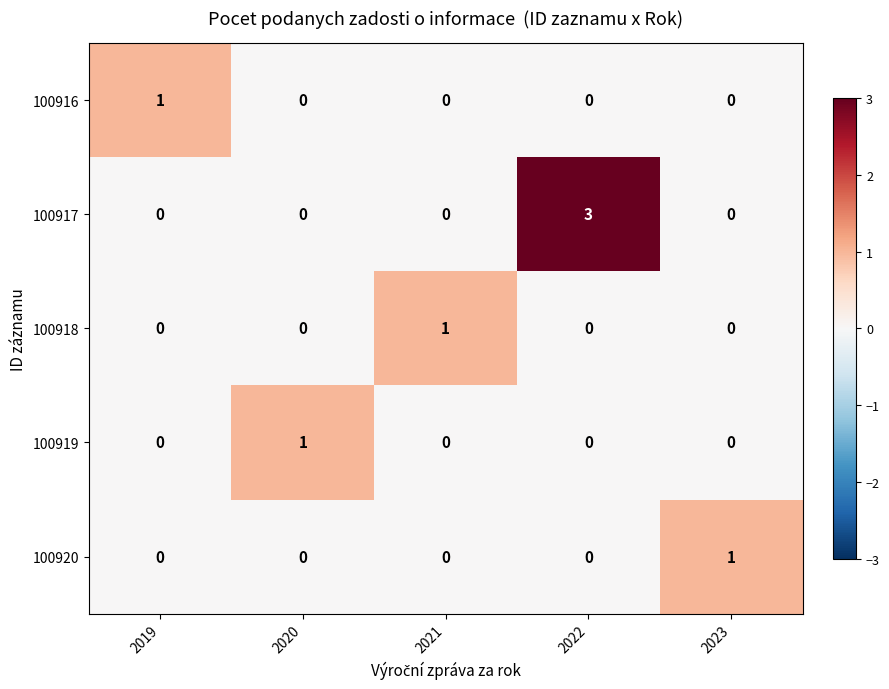

How many 100916 values are between 0 and 1?

5